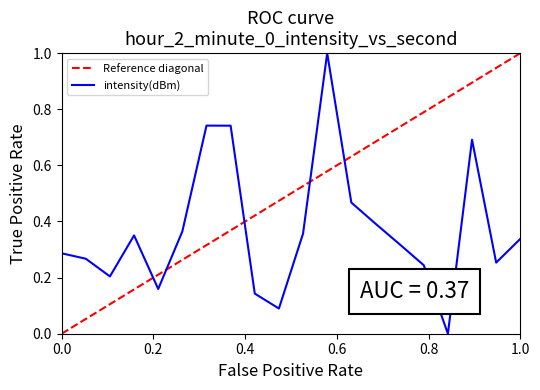

What is the maximum value for intensity(dBm)?

1.0